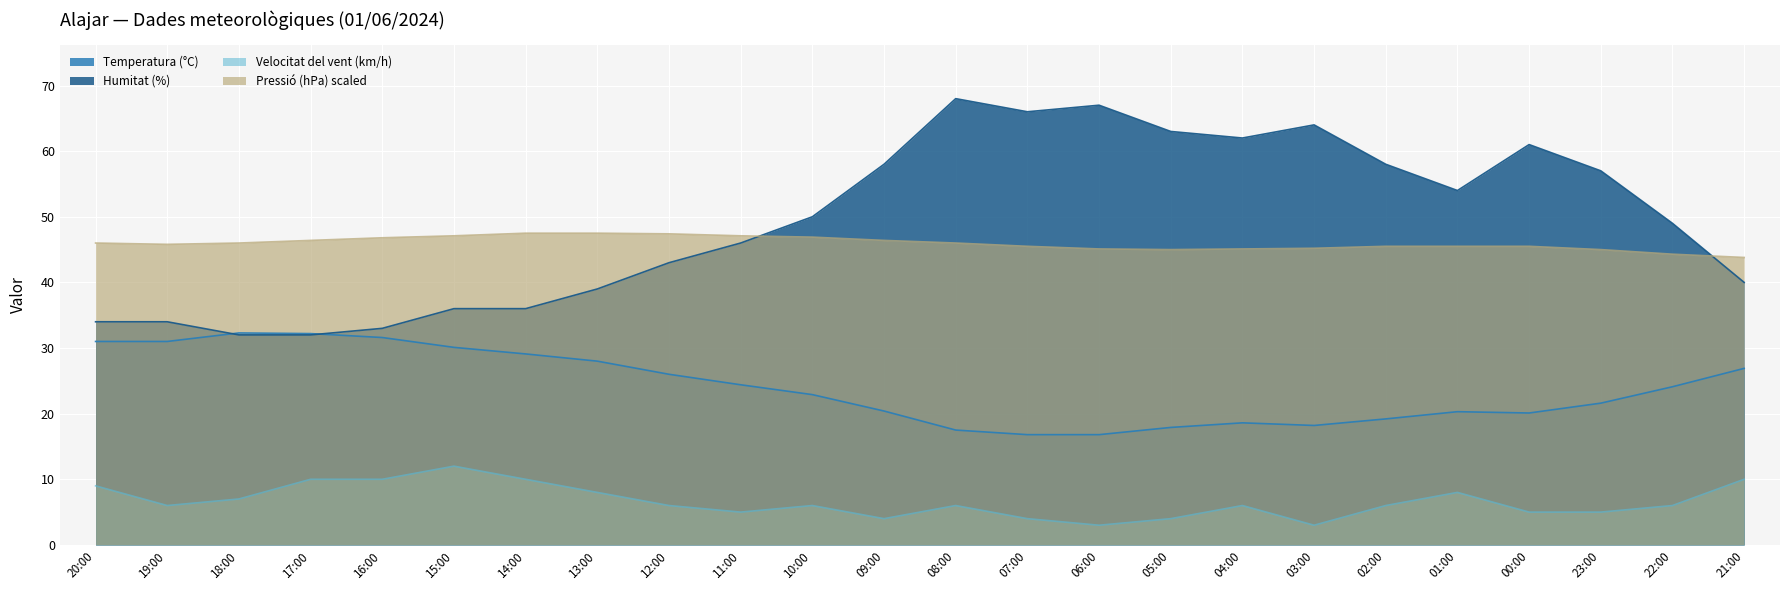

Reading left to right, list all the values displayed in this chart.

Temperatura (°C): 20:00=31.0	19:00=31.0	18:00=32.3	17:00=32.2	16:00=31.6	15:00=30.1	14:00=29.1	13:00=28.0	12:00=26.0	11:00=24.4	10:00=22.9	09:00=20.4	08:00=17.5	07:00=16.8	06:00=16.8	05:00=17.9	04:00=18.6	03:00=18.2	02:00=19.2	01:00=20.3	00:00=20.1	23:00=21.6	22:00=24.1	21:00=26.9
Humitat (%): 20:00=34.0	19:00=34.0	18:00=32.0	17:00=32.0	16:00=33.0	15:00=36.0	14:00=36.0	13:00=39.0	12:00=43.0	11:00=46.0	10:00=50.0	09:00=58.0	08:00=68.0	07:00=66.0	06:00=67.0	05:00=63.0	04:00=62.0	03:00=64.0	02:00=58.0	01:00=54.0	00:00=61.0	23:00=57.0	22:00=49.0	21:00=40.0
Velocitat del vent (km/h): 20:00=9.0	19:00=6.0	18:00=7.0	17:00=10.0	16:00=10.0	15:00=12.0	14:00=10.0	13:00=8.0	12:00=6.0	11:00=5.0	10:00=6.0	09:00=4.0	08:00=6.0	07:00=4.0	06:00=3.0	05:00=4.0	04:00=6.0	03:00=3.0	02:00=6.0	01:00=8.0	00:00=5.0	23:00=5.0	22:00=6.0	21:00=10.0
Pressió (hPa) scaled: 20:00=46.0	19:00=45.8	18:00=46.0	17:00=46.4	16:00=46.8	15:00=47.1	14:00=47.5	13:00=47.5	12:00=47.4	11:00=47.1	10:00=46.9	09:00=46.4	08:00=46.0	07:00=45.5	06:00=45.1	05:00=45.0	04:00=45.1	03:00=45.2	02:00=45.5	01:00=45.5	00:00=45.5	23:00=45.0	22:00=44.3	21:00=43.8